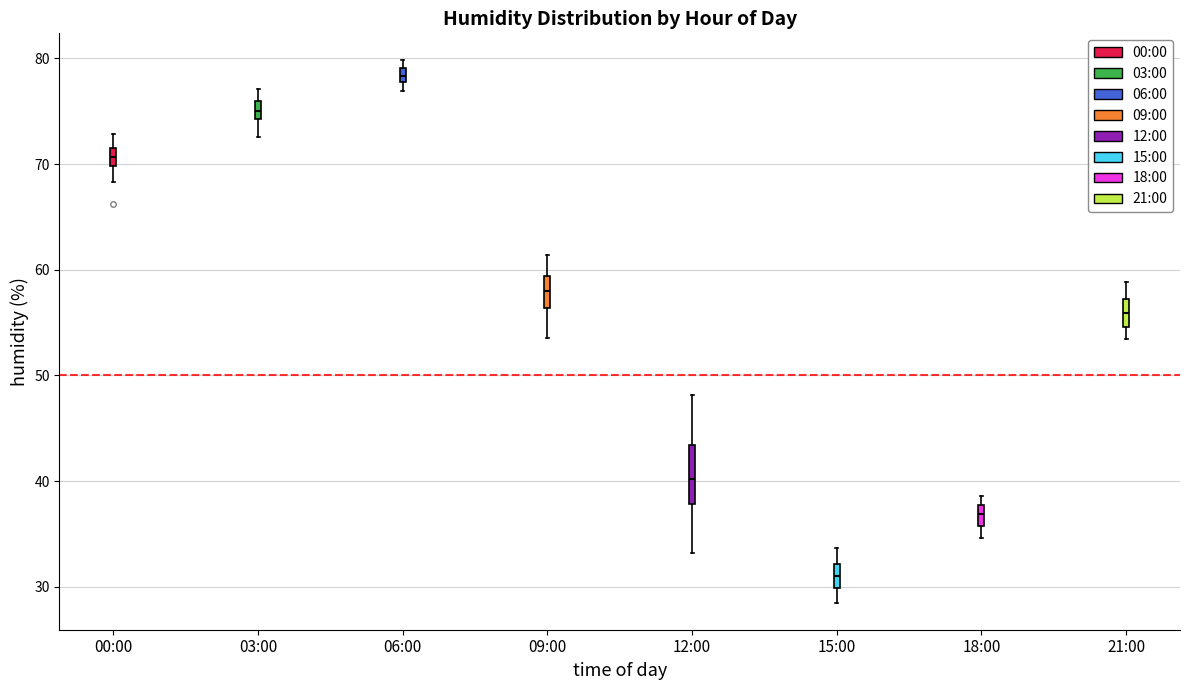

Where does the upper whisker of the box for 09:00 end on the y-axis? The values are not printed on the chart, so give them approximately, as read against the axis.

61